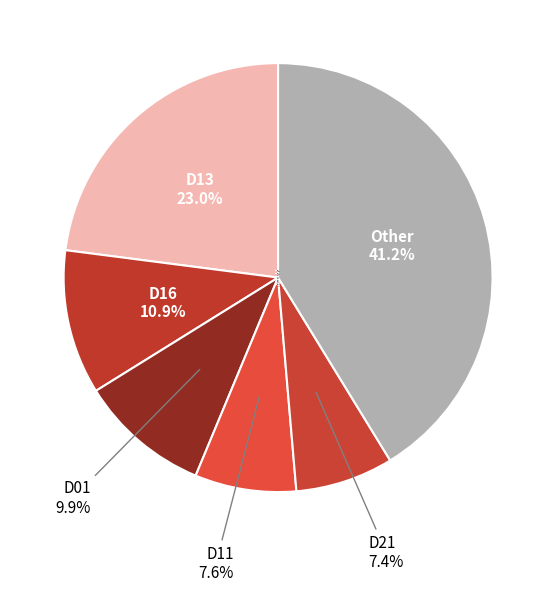

How many slices are in this pie chart?

6